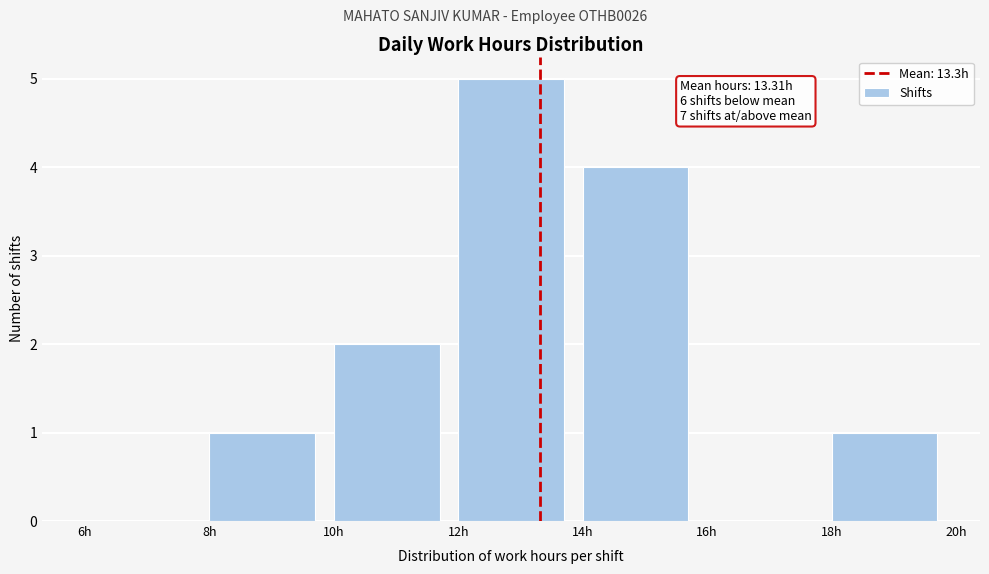

Over which range of the x-axis is the bar tallest?

12 to 14